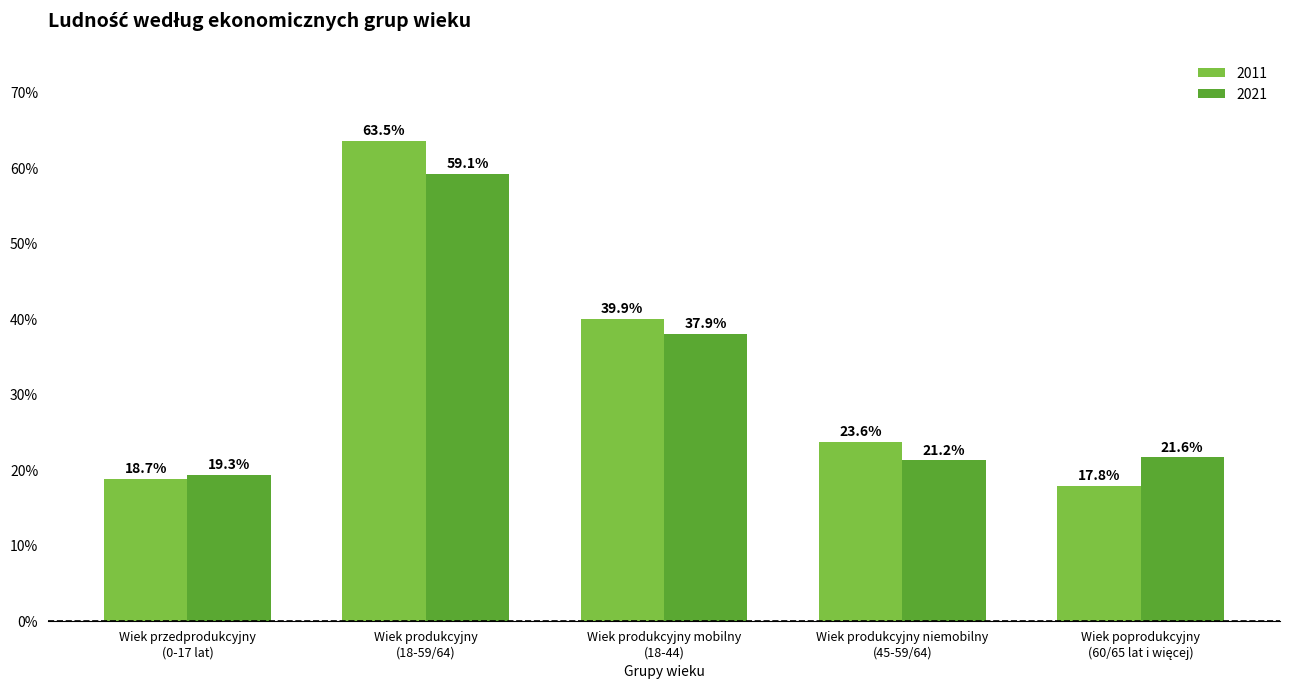

Which series has the largest range (max minus min)?

2011